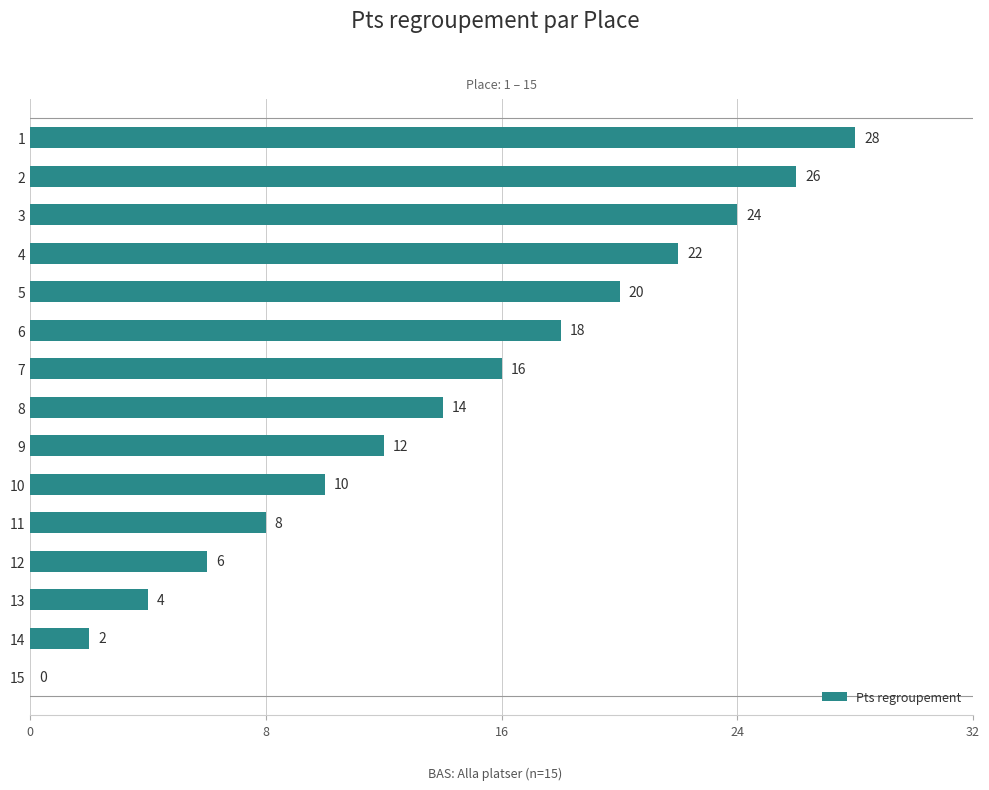

How many values are above zero?

14